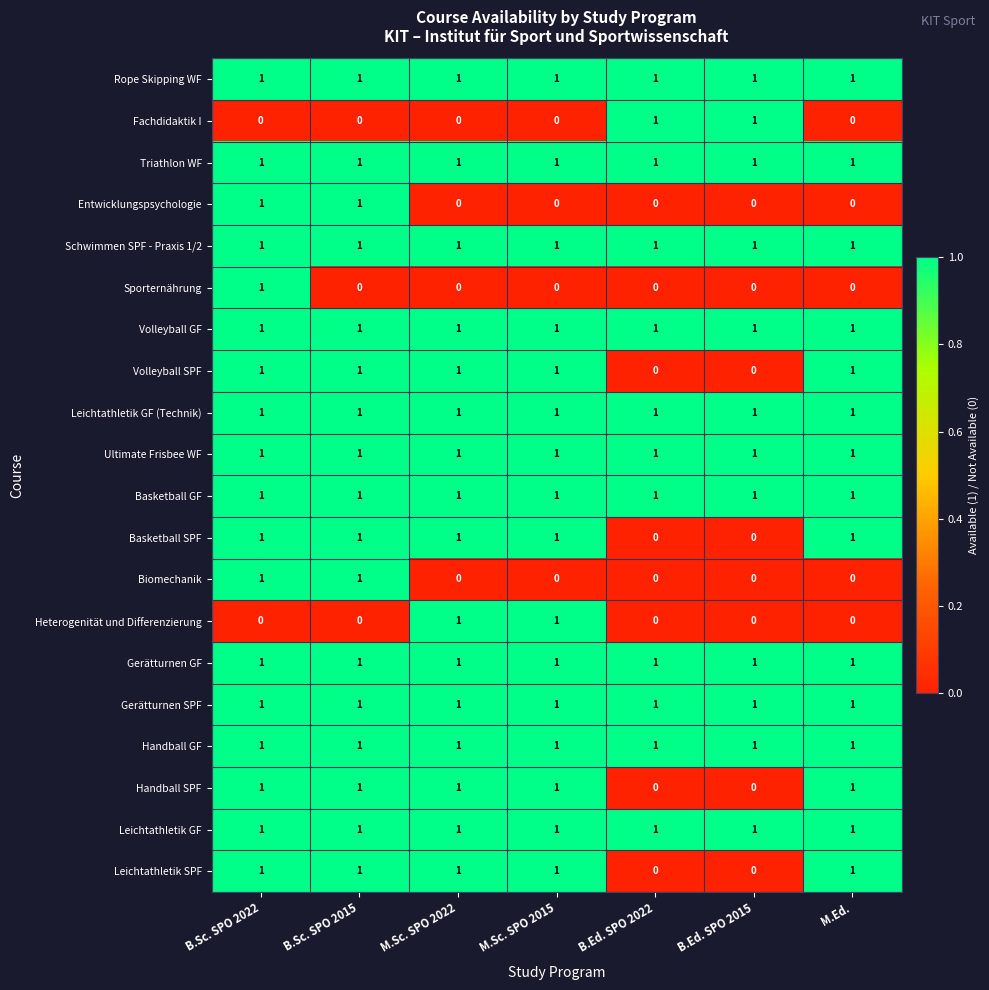

The Schwimmen SPF - Praxis 1/2 series shows 1 at M.Sc. SPO 2015. True or false?

True